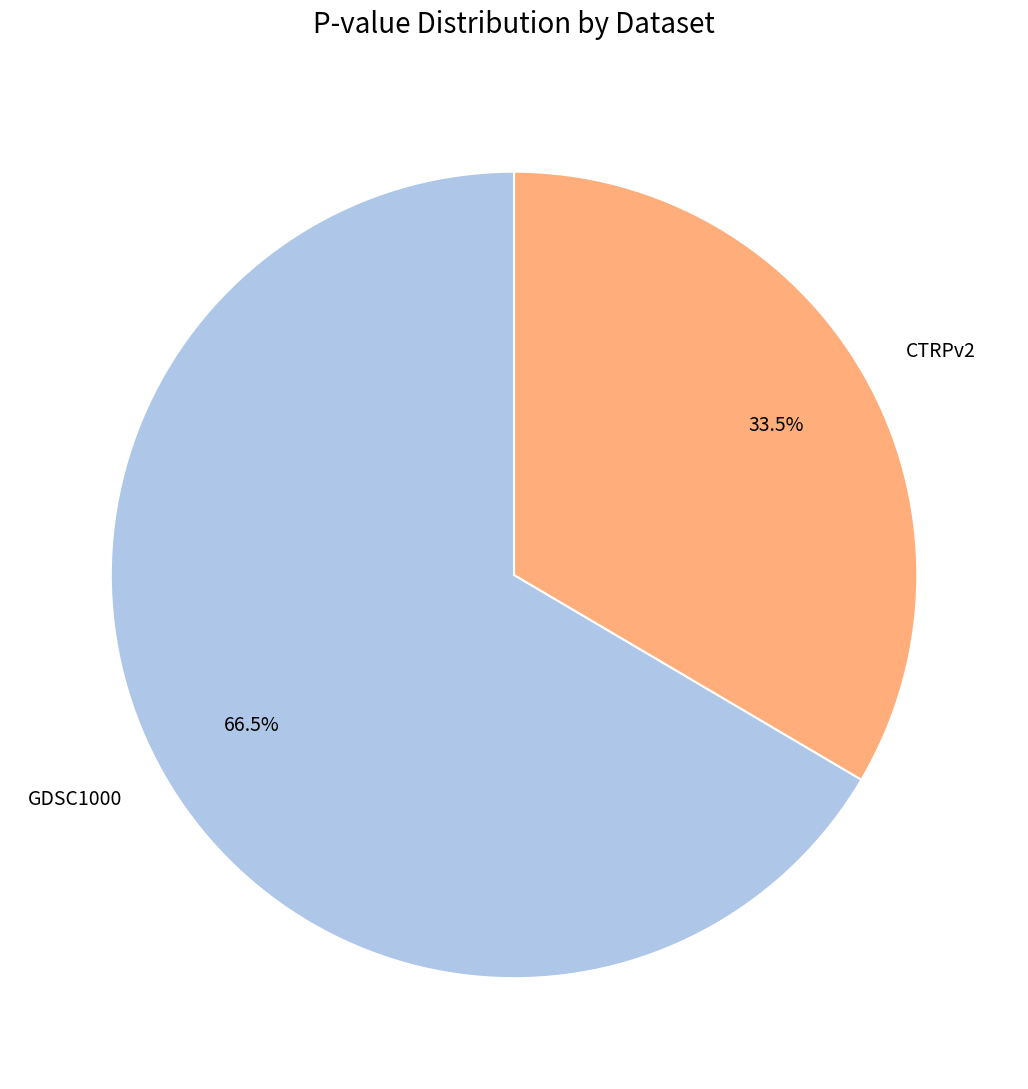

Is there any slice that represents more than half of the pie?

Yes